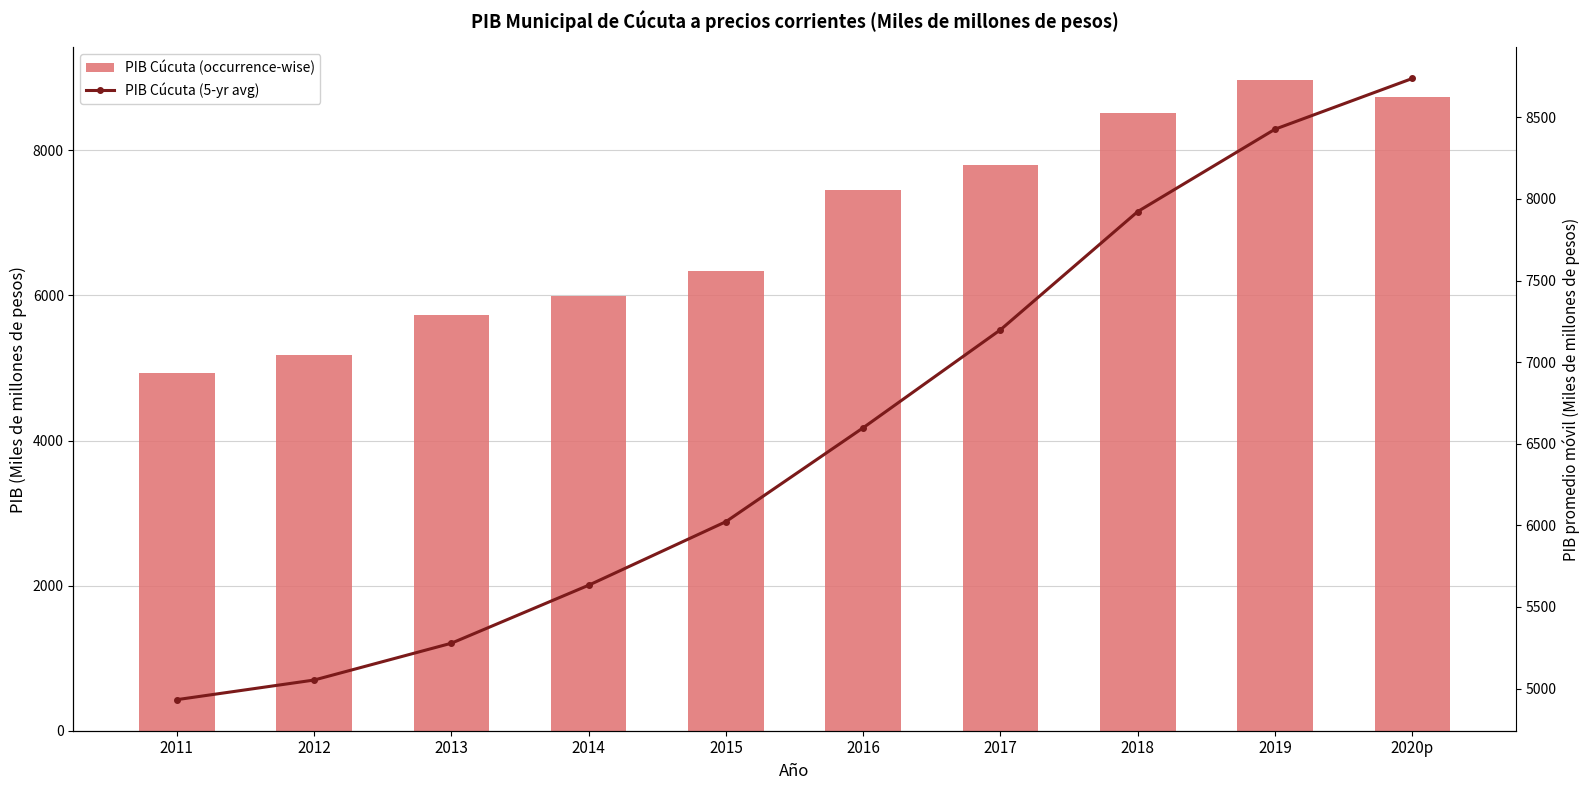

Between 2017 and 2018, which is larger?

2018